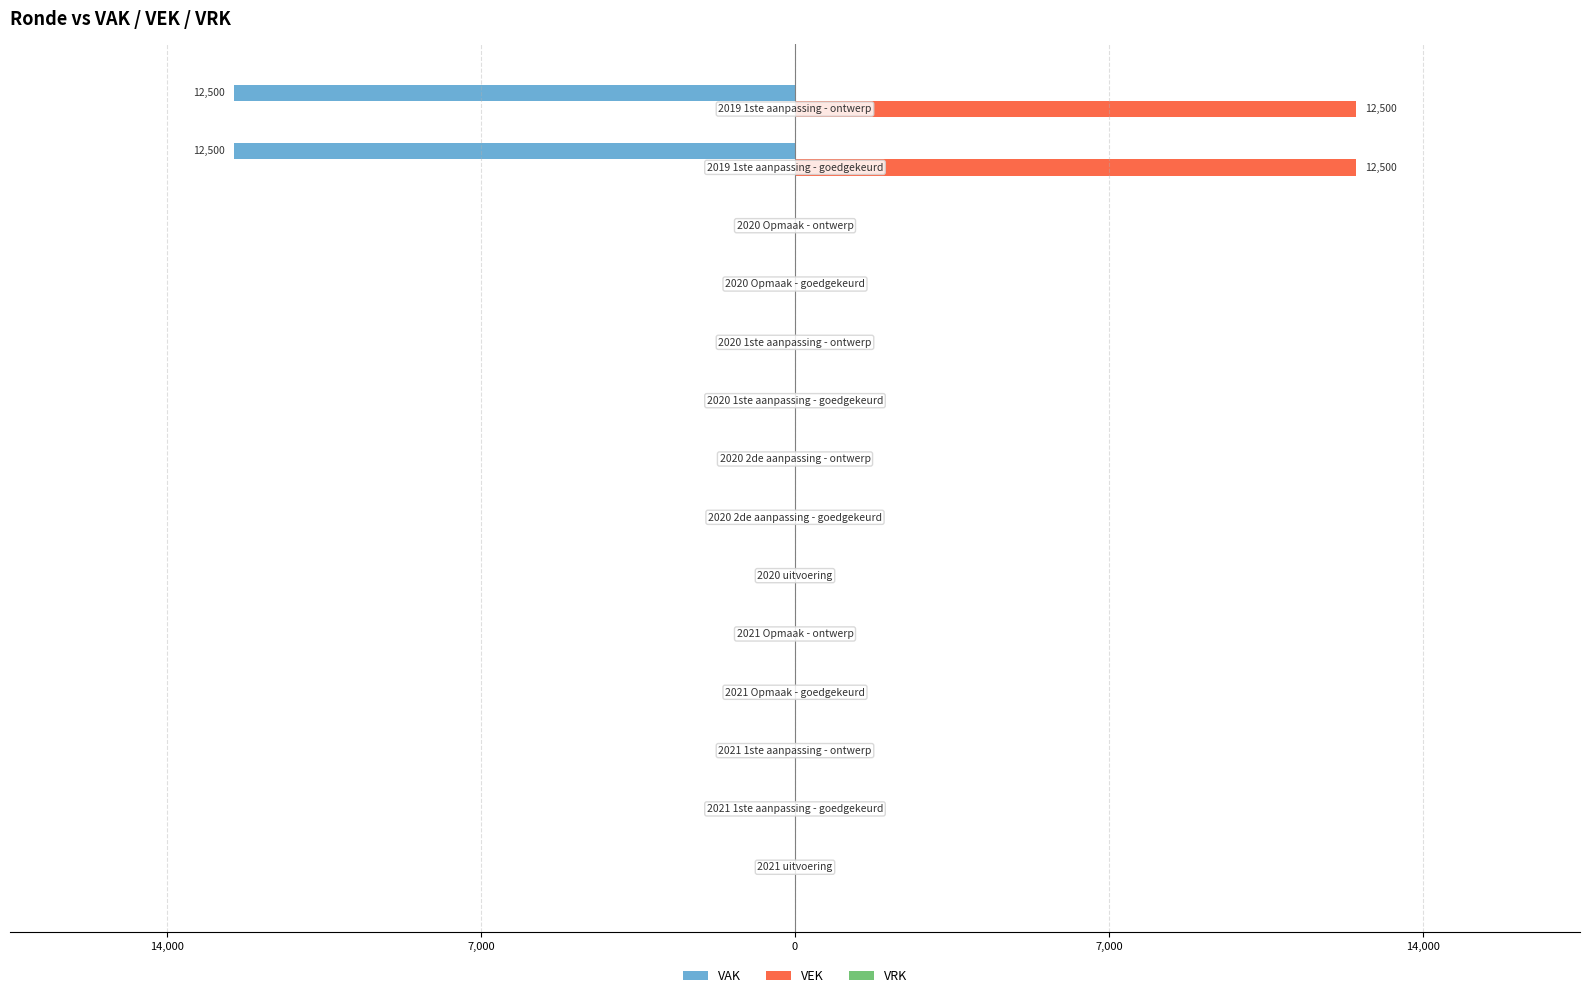

Count the number of data series in this chart.

3